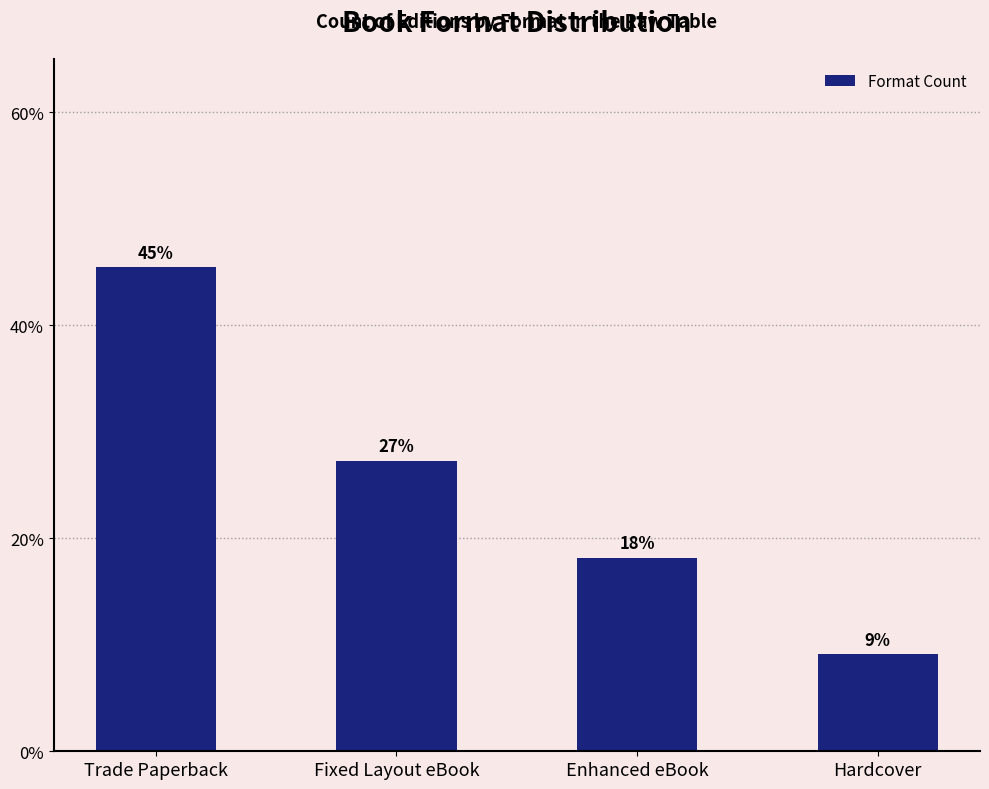

At which category does the chart reach its minimum across all series?

Hardcover